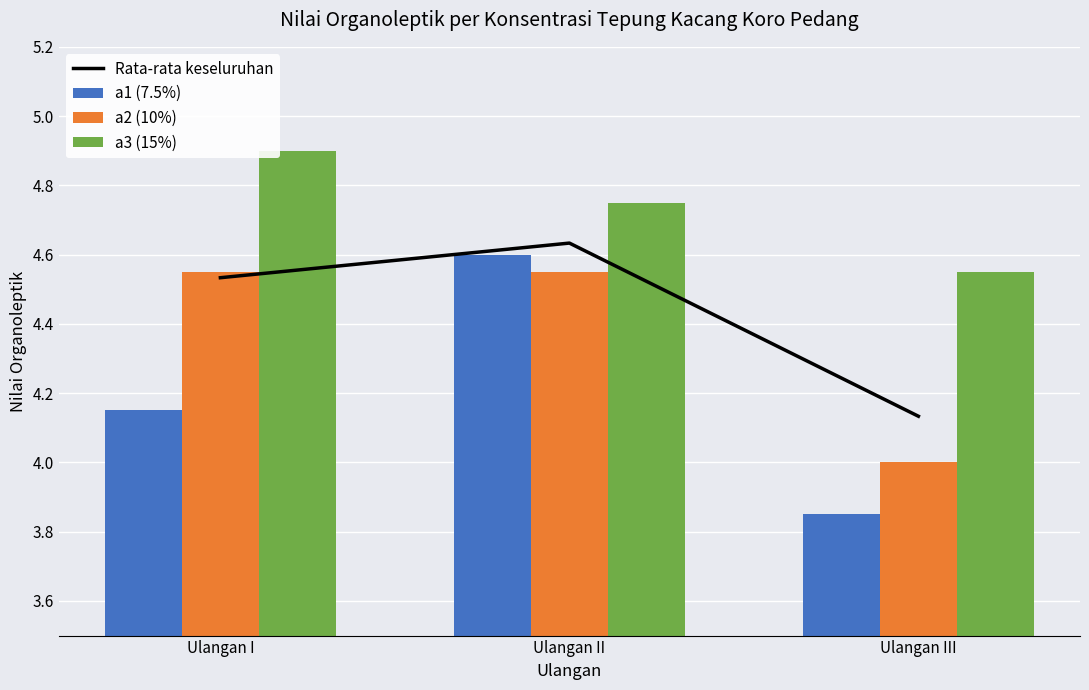

True or false: a3 (15%) has a value of 4.9 at Ulangan I.

True